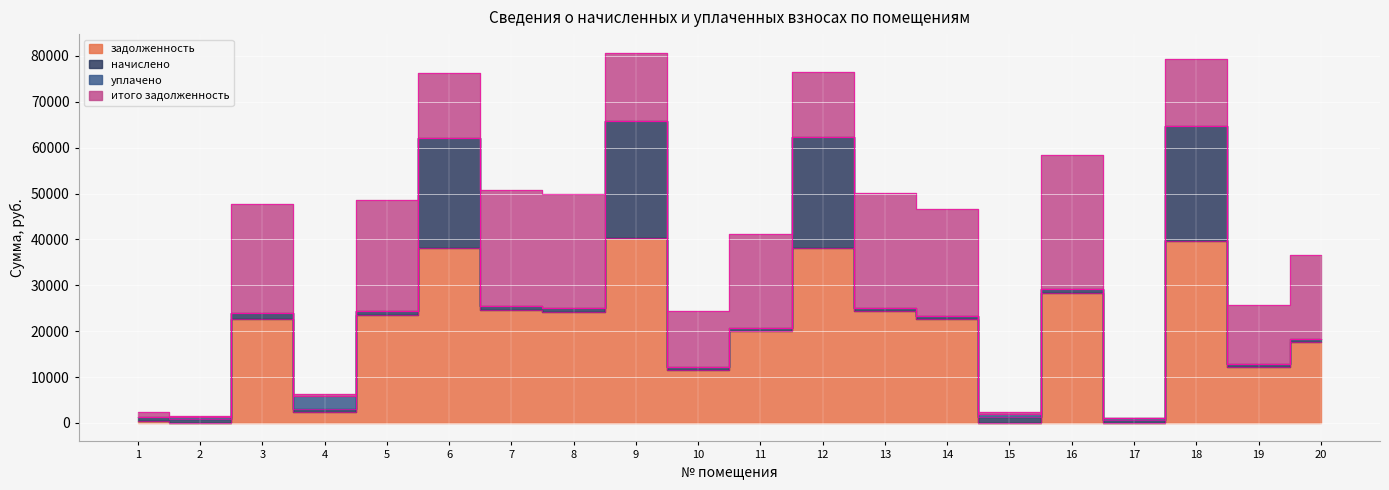

How many times do начислено and итого задолженность cross each other?

8